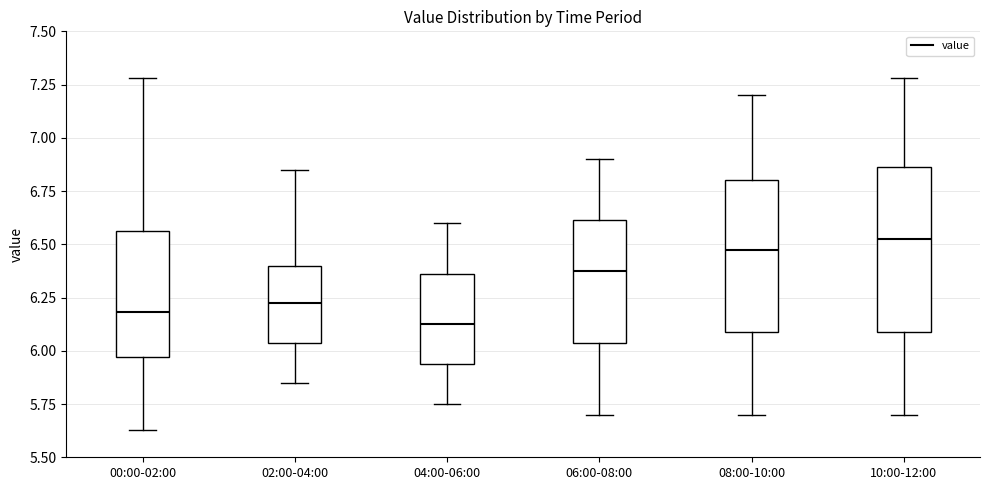

Which box is the tallest, from its lower edge to its upper edge?

10:00-12:00